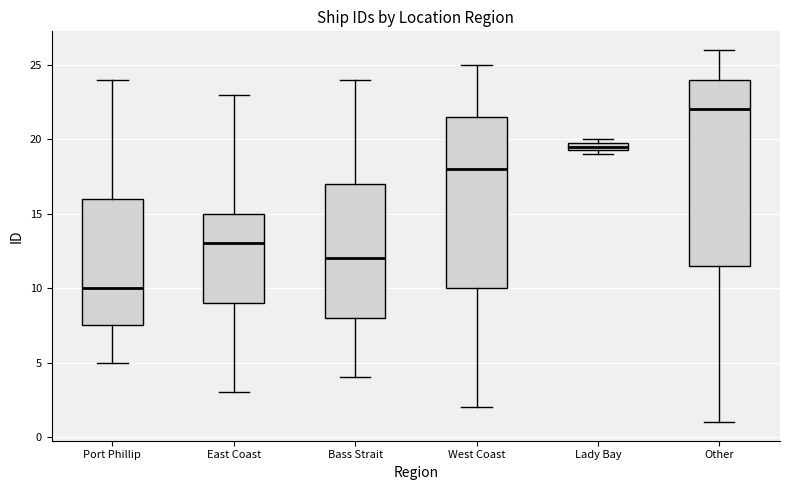

Comparing the boxes themselves (not the whiskers), which one is the tallest?

Other